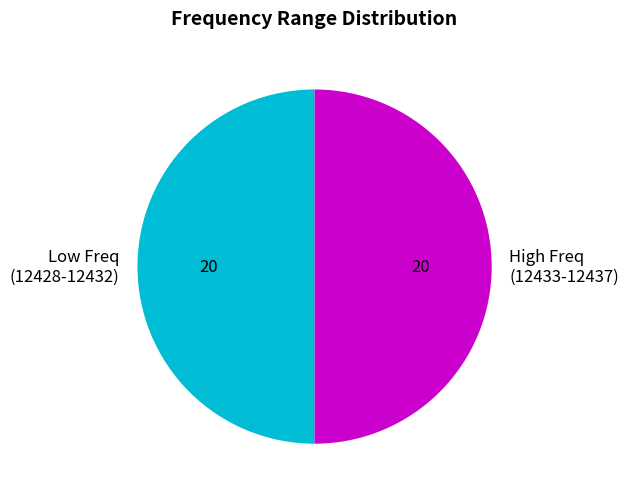

How many segments does this pie chart have?

2